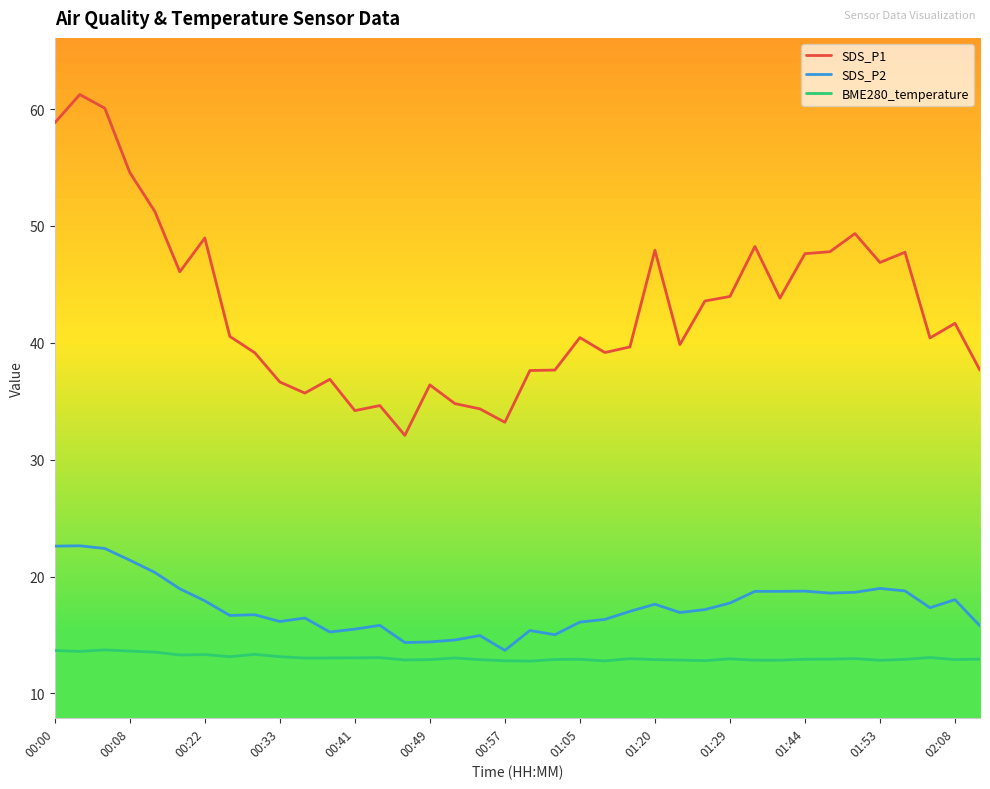

Which series has the largest total across all categories?

SDS_P1